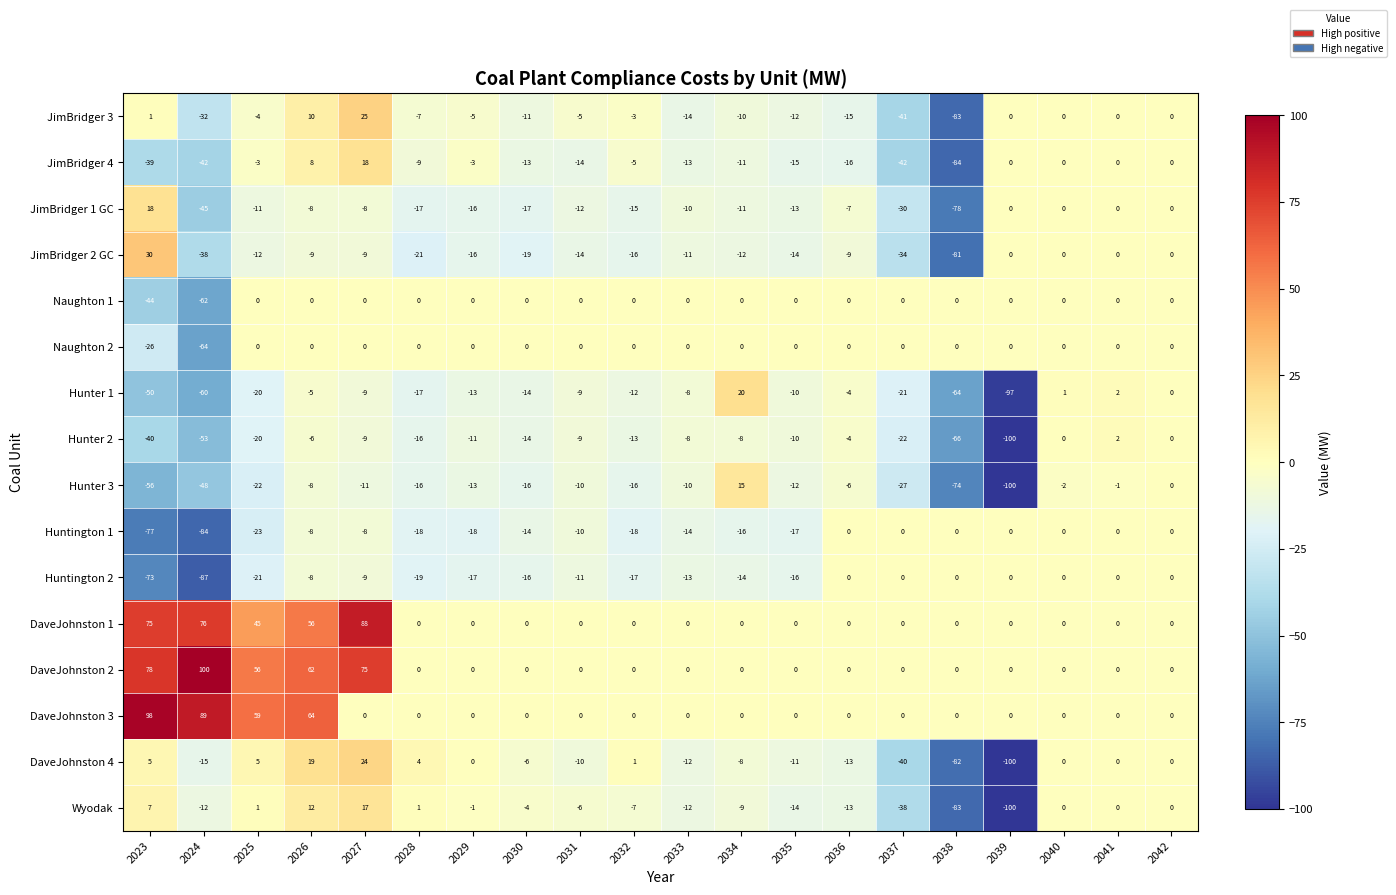

How many values in the DaveJohnston 4 series are below 0?

10